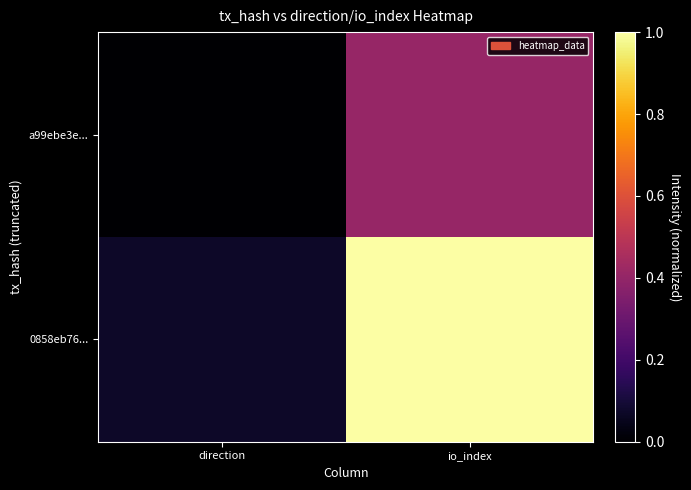

List the series in order of their overall mean, highest first.

0858eb76..., a99ebe3e...